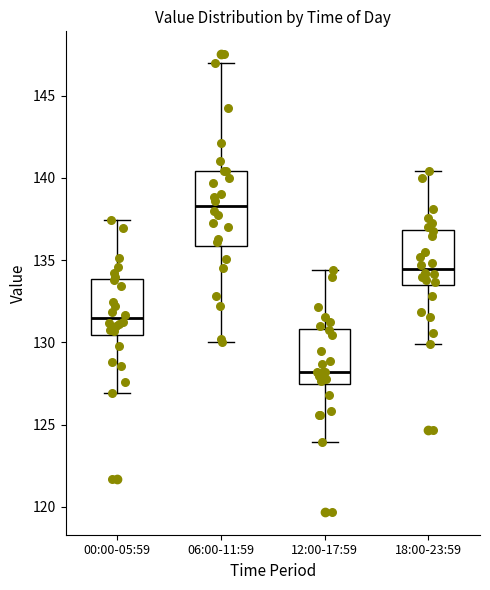

Comparing the boxes themselves (not the whiskers), which one is the tallest?

06:00-11:59